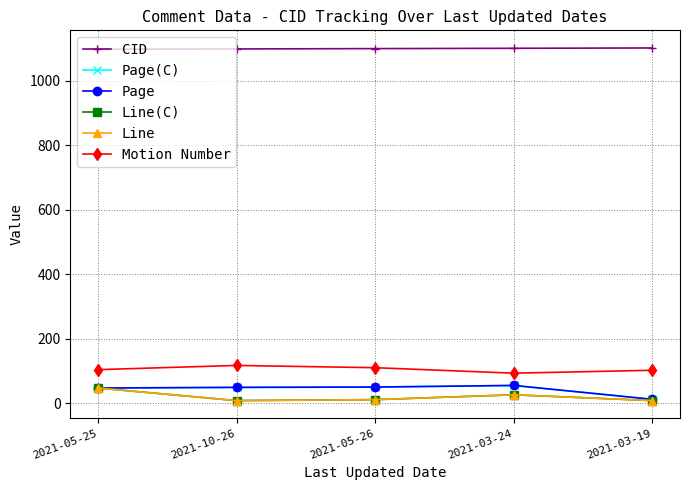

What is the sum of the Line values at 2021-05-26 and 2021-10-26?

19